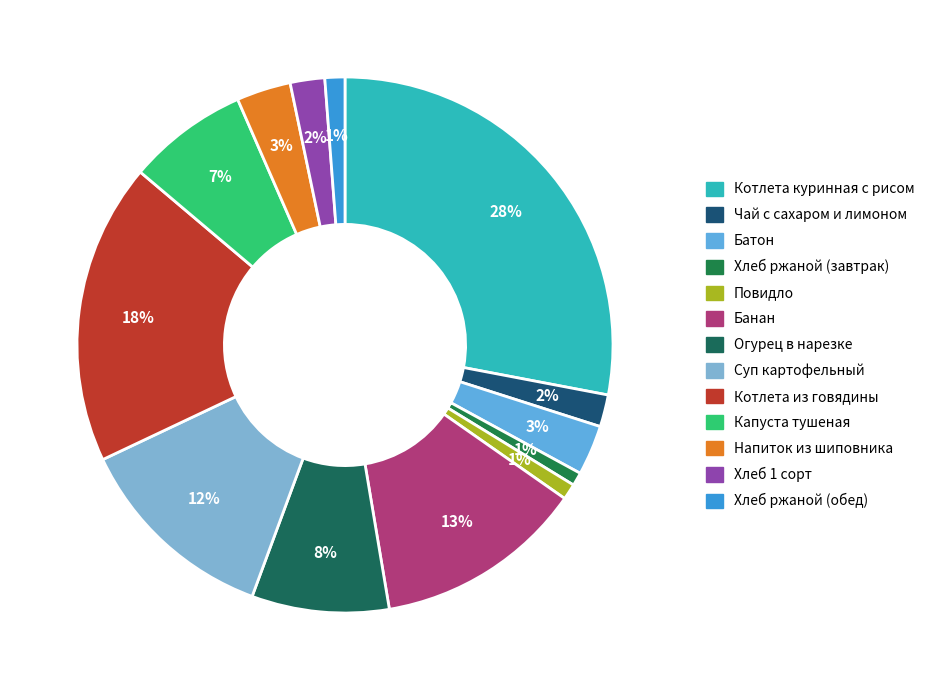

To the nearest percent, what percentage of the pie is Хлеб ржаной (обед)?

1%